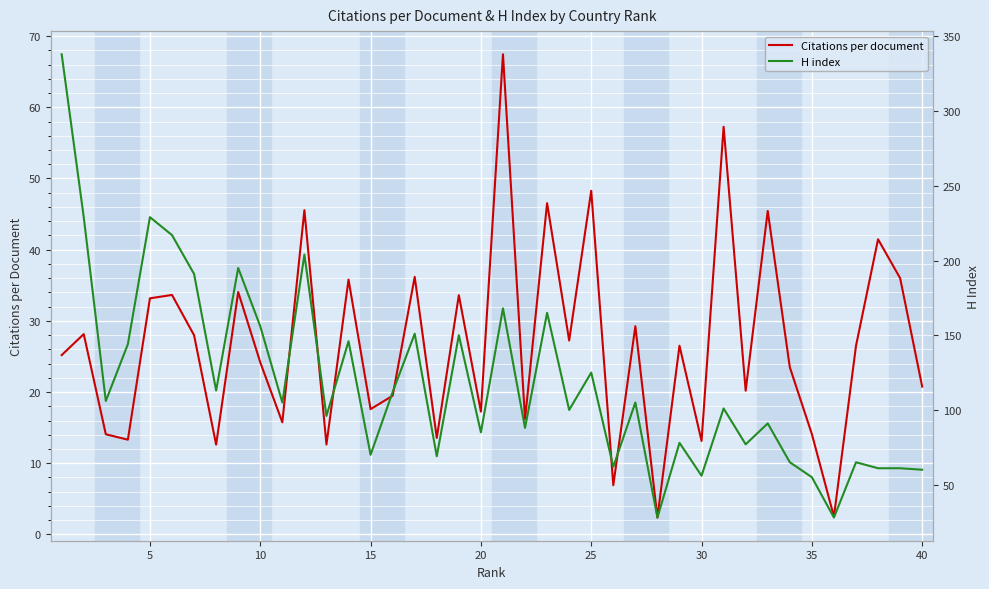

How many distinct data groups are displayed?

2